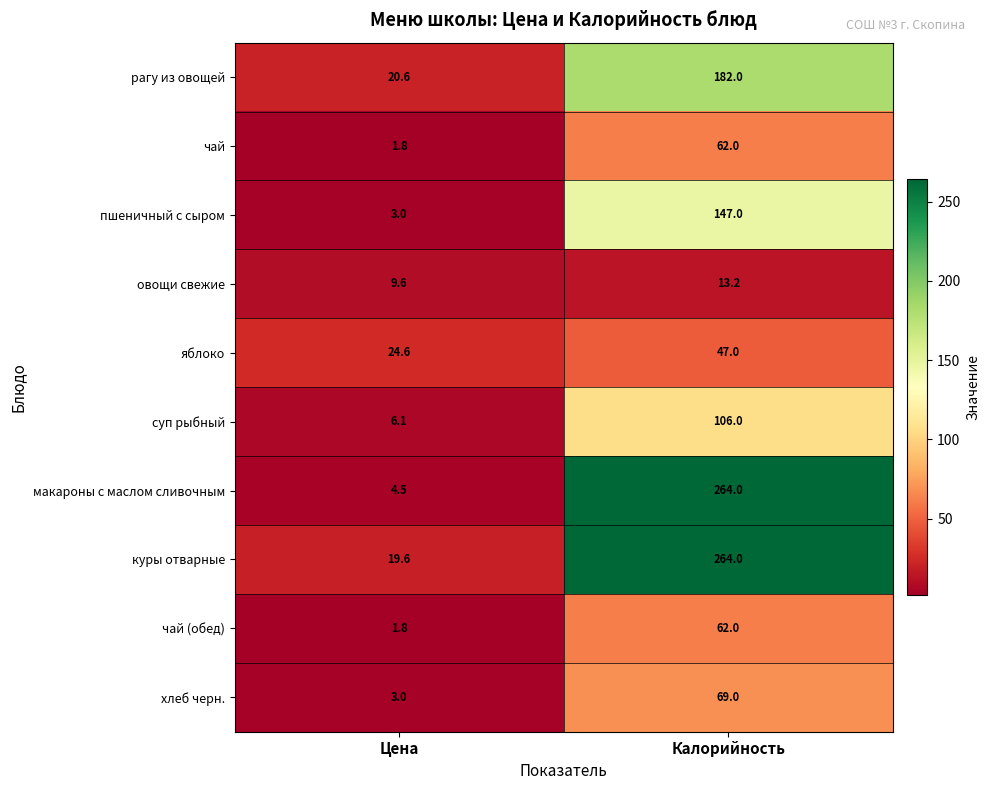

Which category has the highest value across all series?

Калорийность